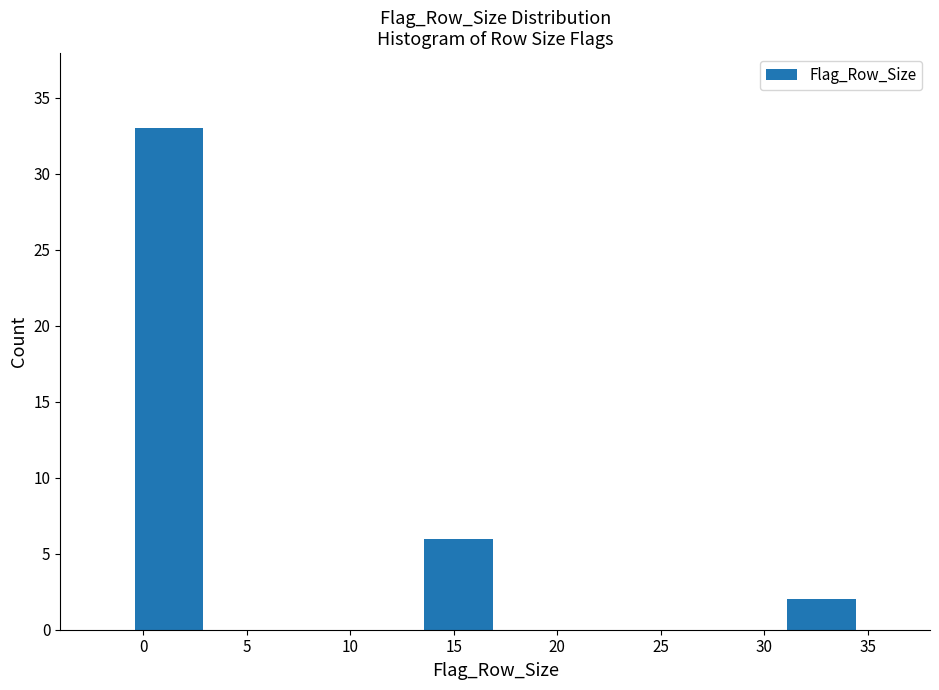

How tall is the bar that spans 13.5 to 17.0 on the x-axis? The values are not printed on the chart, so give them approximately, as read against the axis.

6